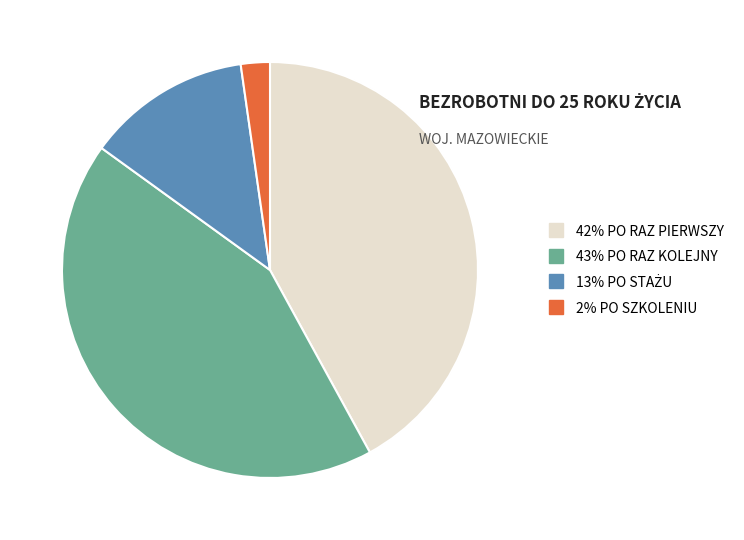

Does any single category account for the majority?

No